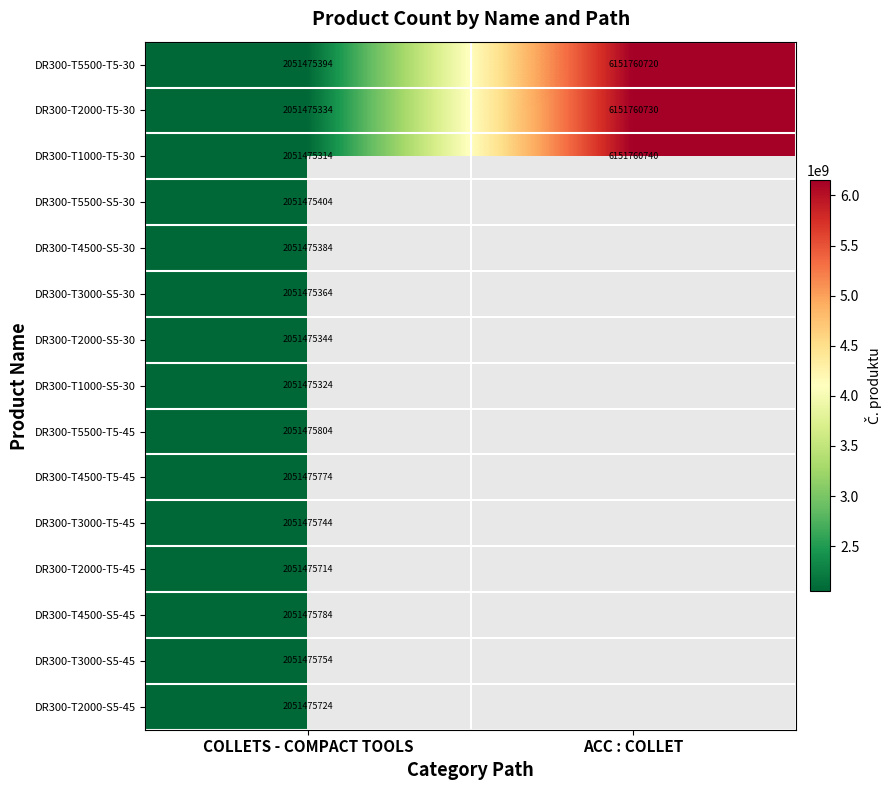

True or false: DR300-T2000-T5-30 has a value of 651685084 at COLLETS - COMPACT TOOLS.

False